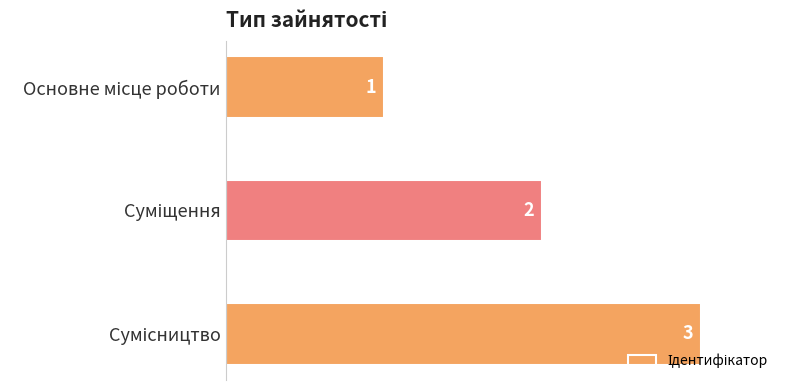

What is the maximum value shown in the chart?

3